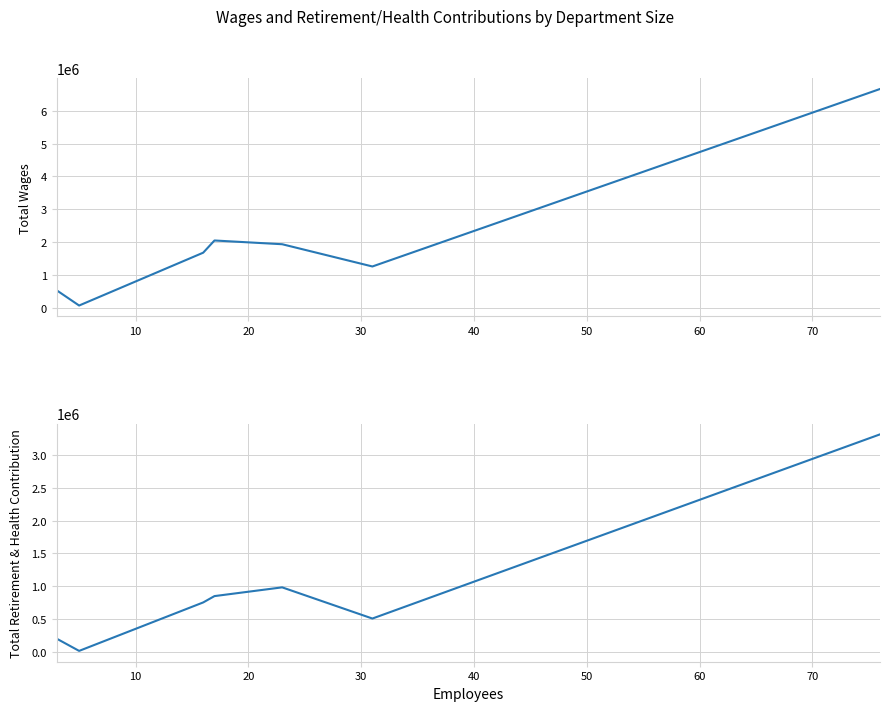

List the series in order of their overall mean, highest first.

Total Wages, Total Retirement & Health Contribution